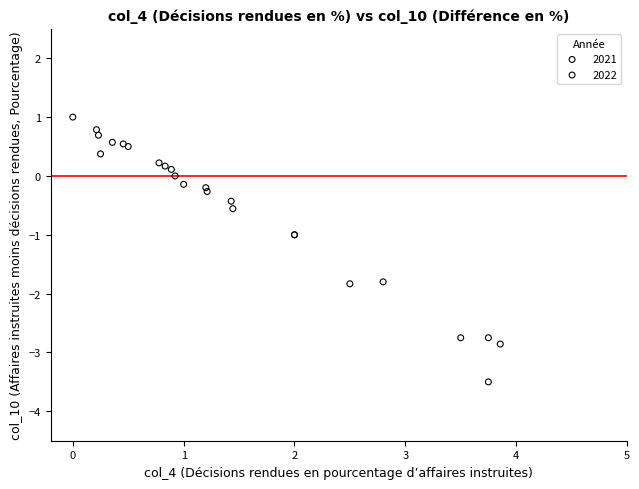

Which series reaches the maximum Y coordinate?

2022